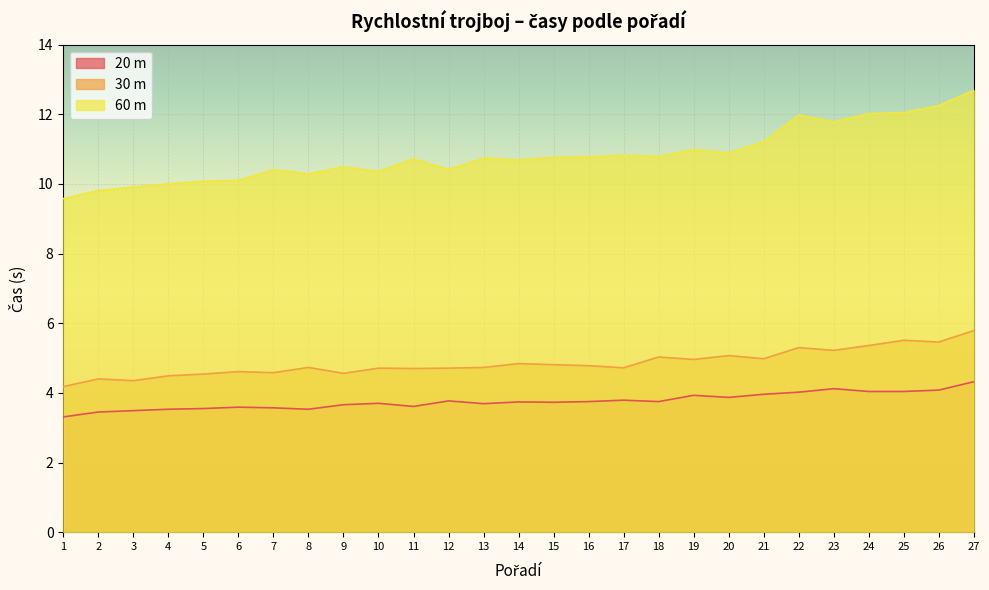

True or false: 30 m and 60 m cross at least once.

False